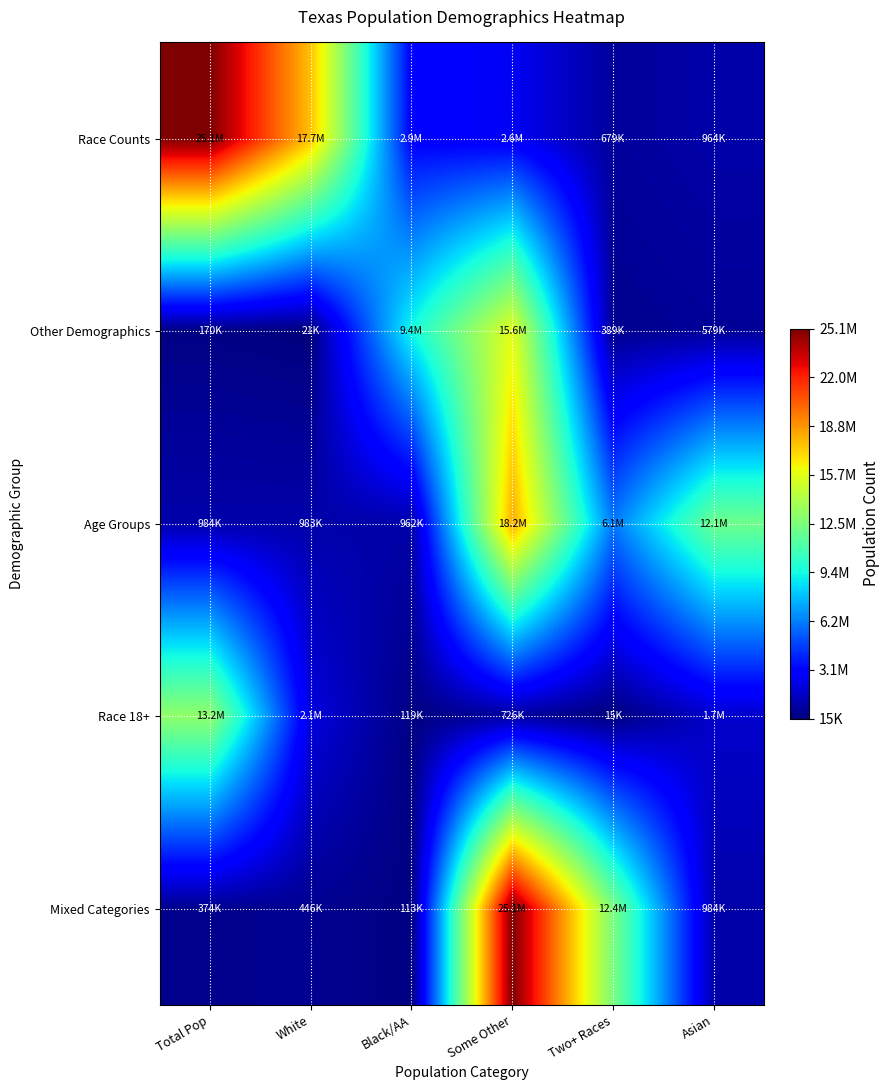

Which series has the largest range (max minus min)?

Mixed Categories